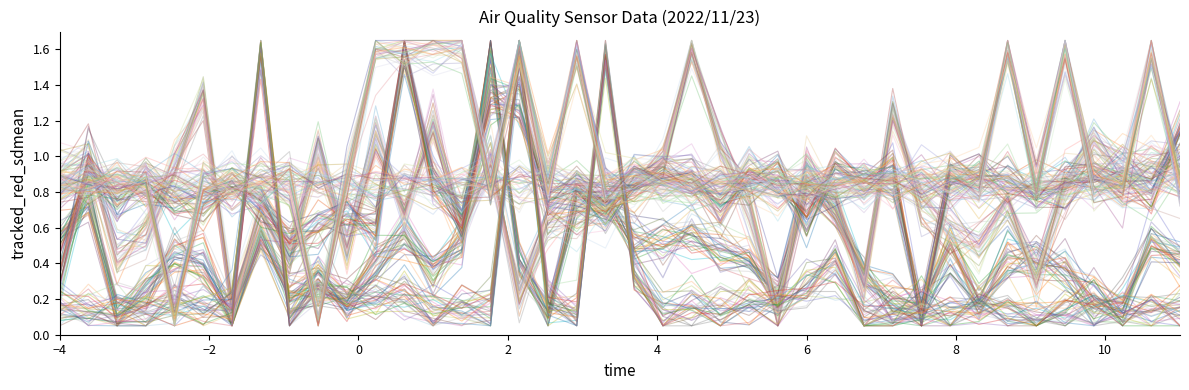

Is this an area chart (filled region under the line)?

No